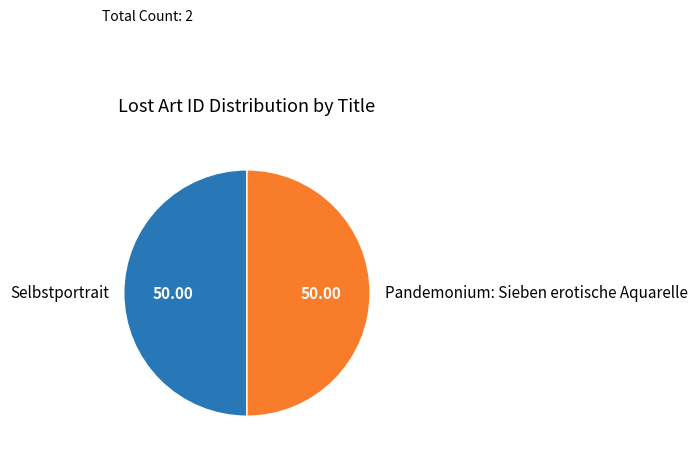

Count the number of slices in the pie.

2